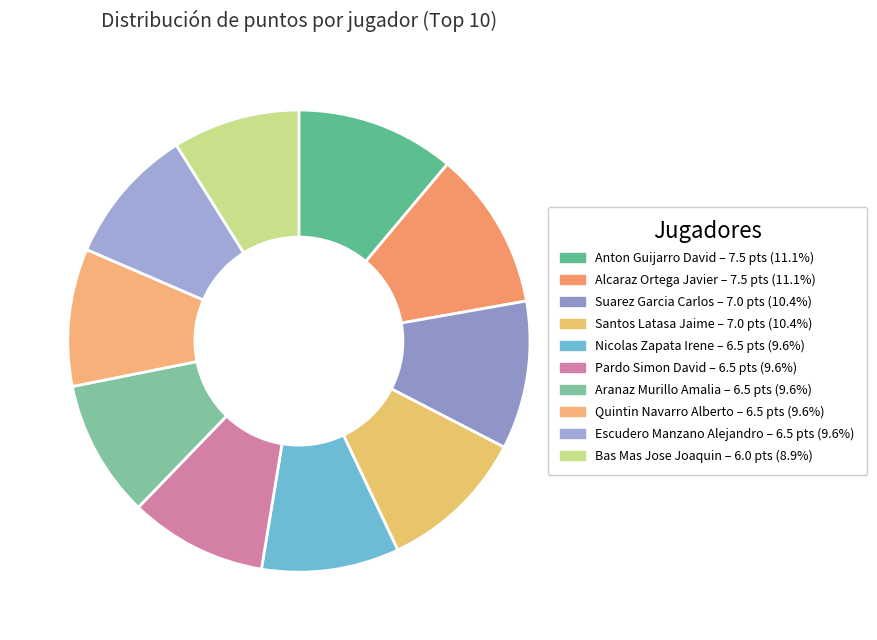

How many slices are in this pie chart?

10